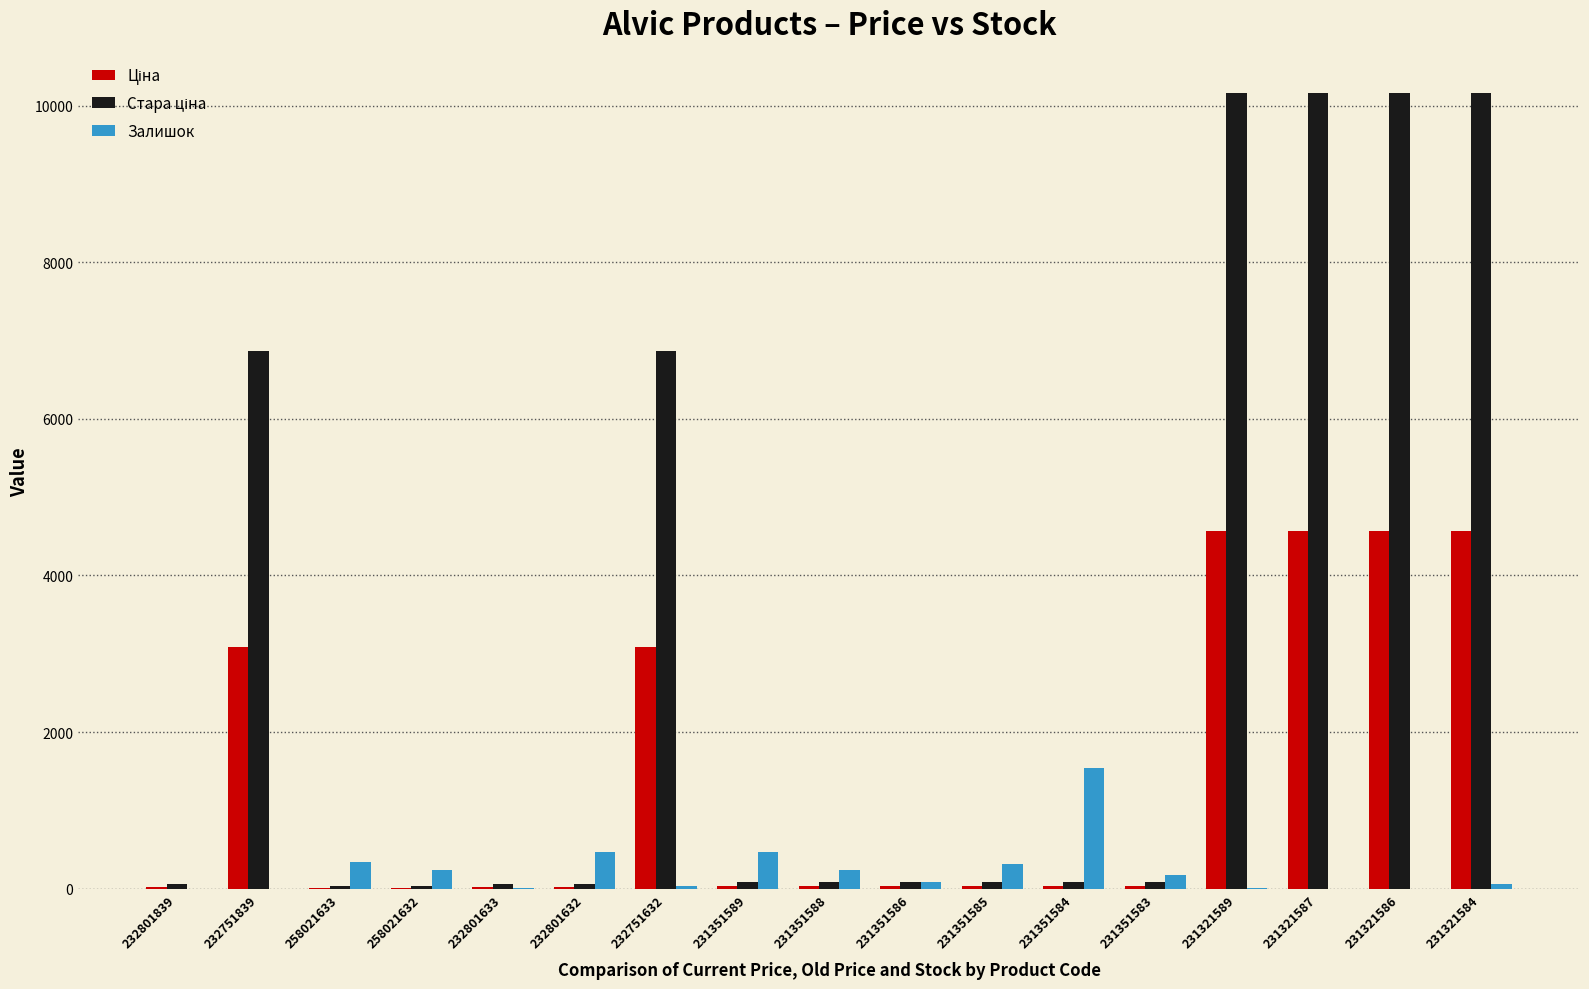

The value of Залишок at 231351589 is 465.0. True or false?

True